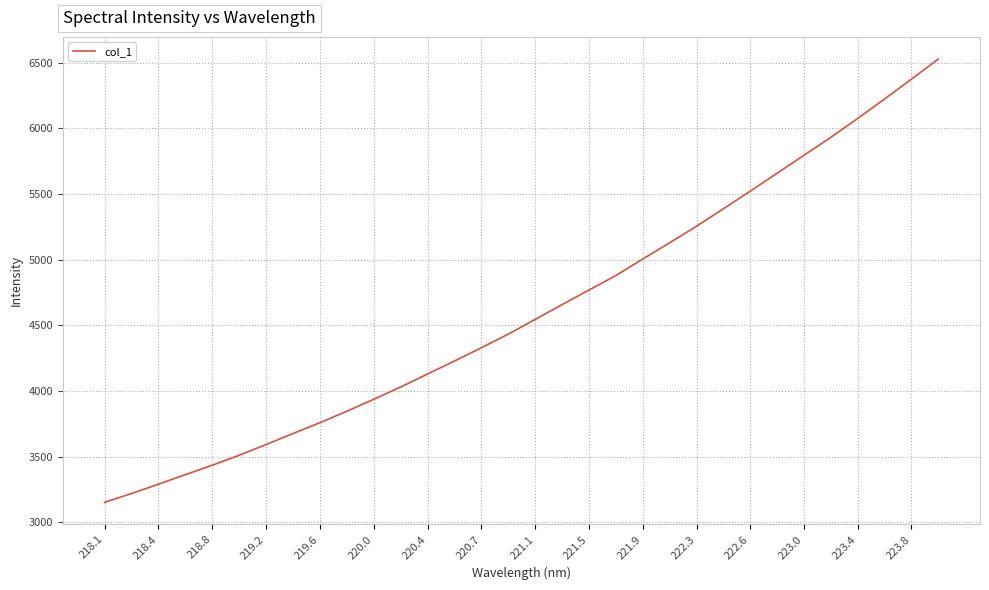

What is the difference between the maximum and minimum values?

3374.2